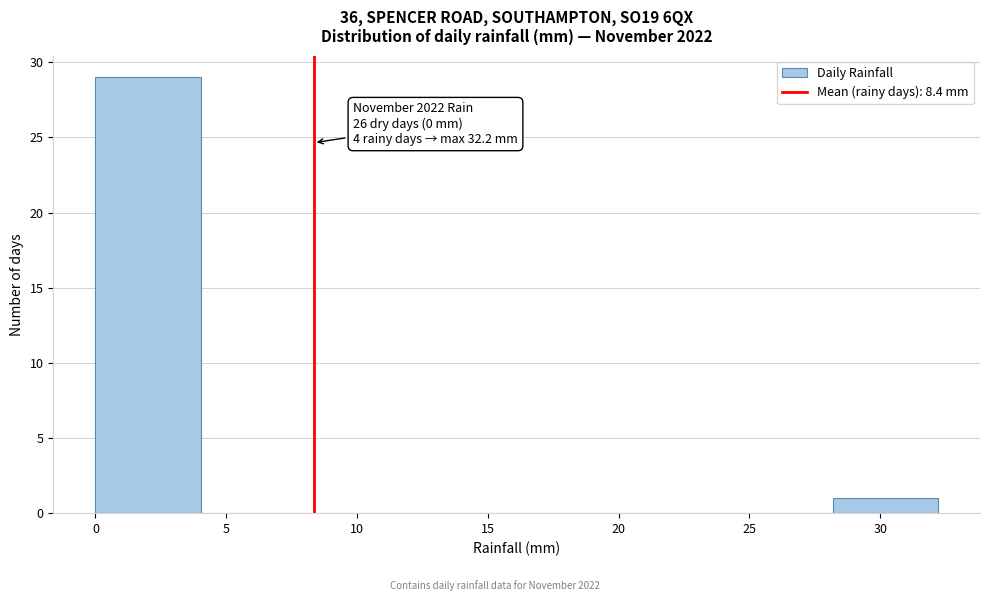

Which range on the x-axis has the tallest bar?

0 to 4